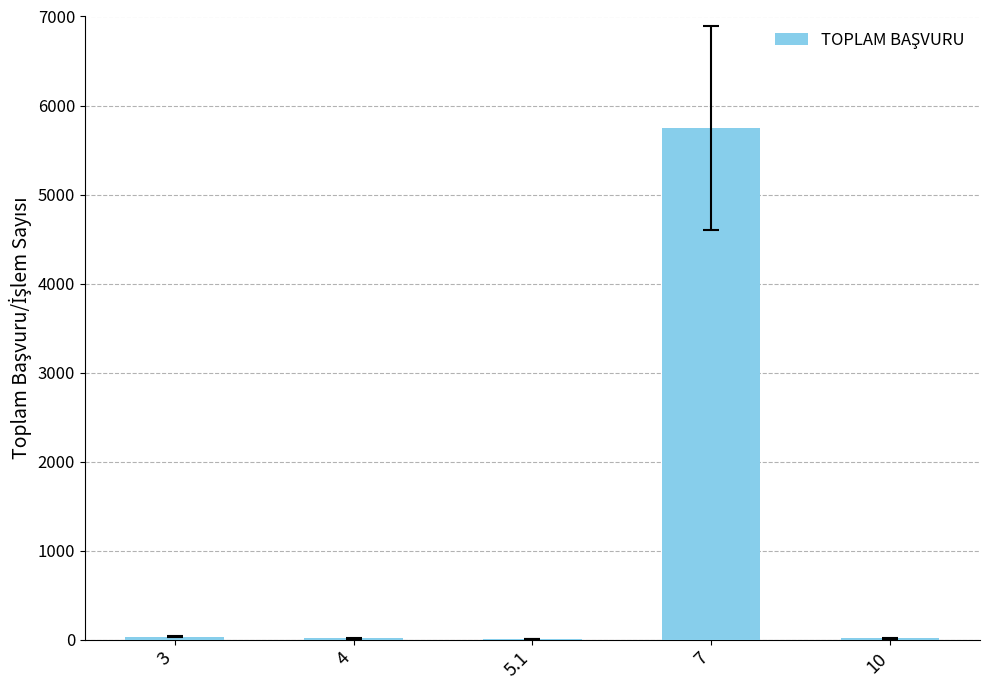

Where does the data first go above 16?

3